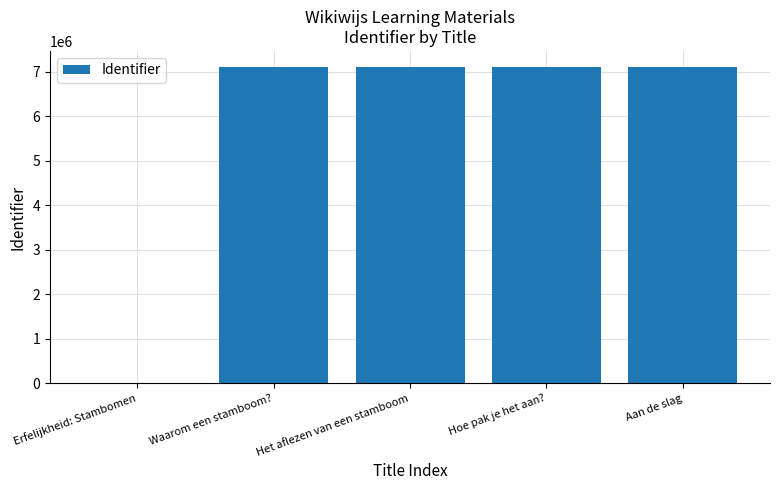

What is the maximum value shown in the chart?

7116984